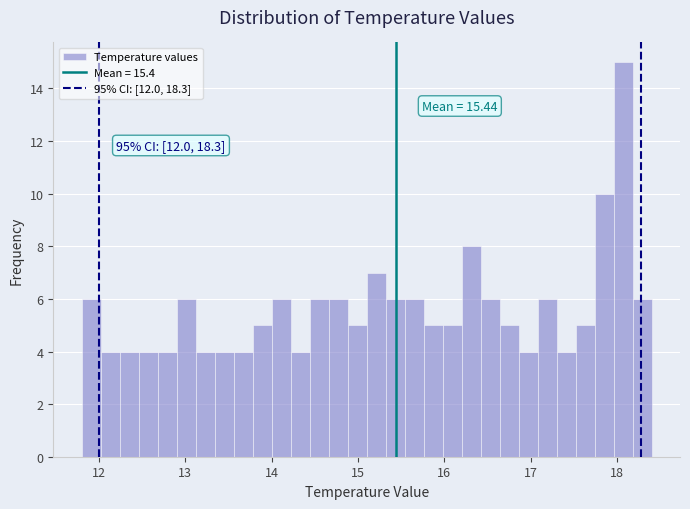

Around what value on the x-axis is the tallest bar? Give the approximate position of its centre, as read against the axis.

18.1